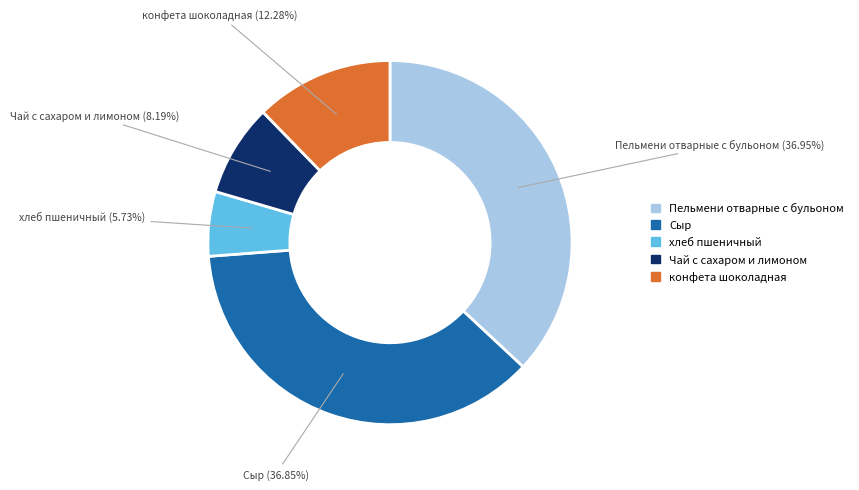

To the nearest percent, what is the difference between the Чай с сахаром и лимоном and конфета шоколадная slice percentages?

4%